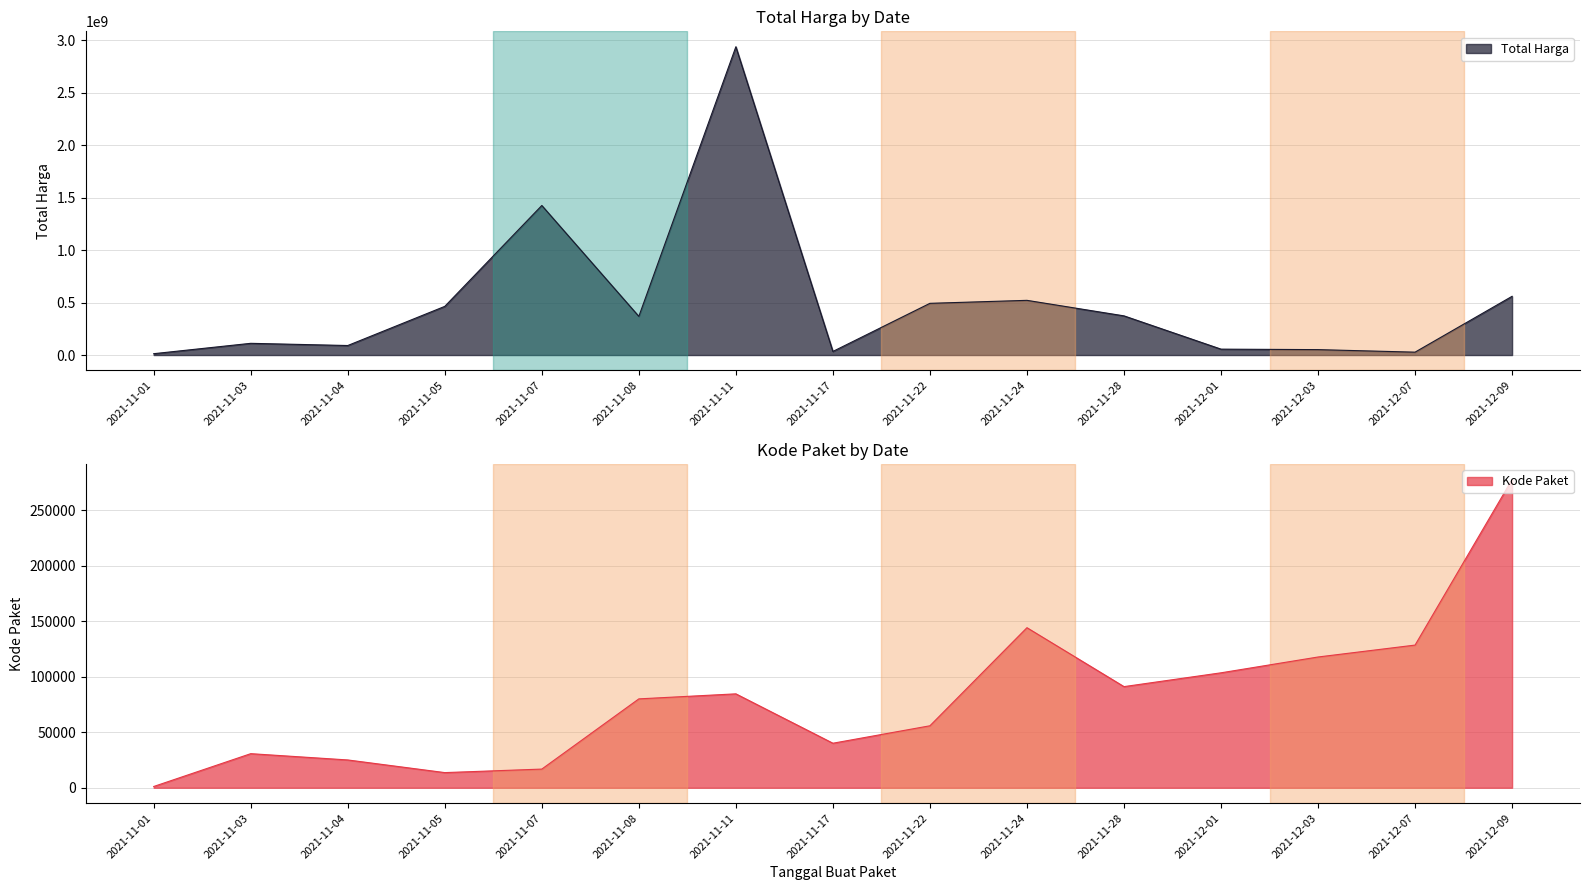

Which series has the largest range (max minus min)?

Total Harga